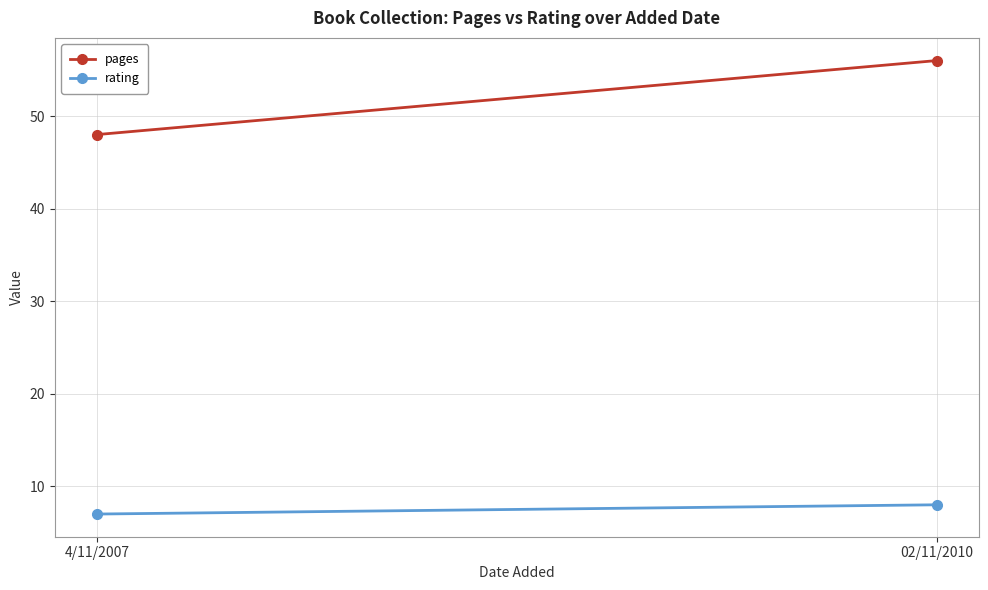

What is the label of the 1st point from the left?

4/11/2007